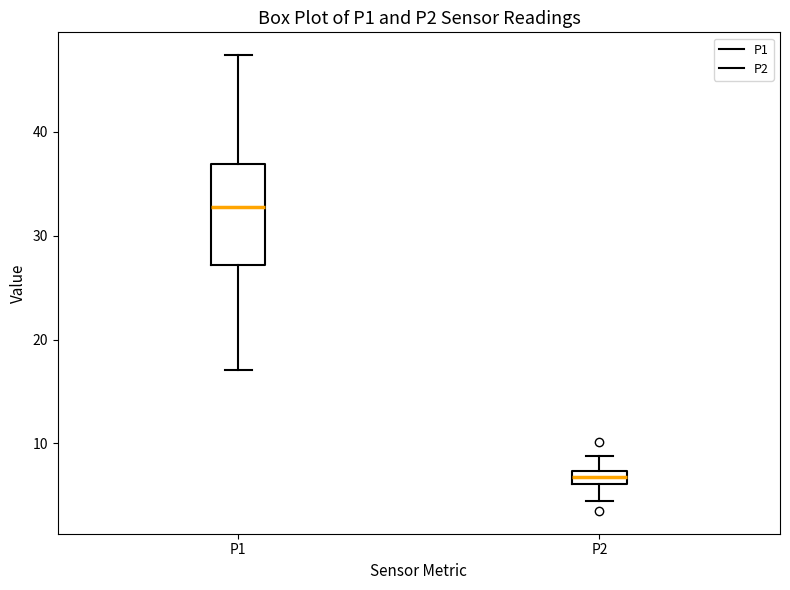

Which box's median line is the highest?

P1